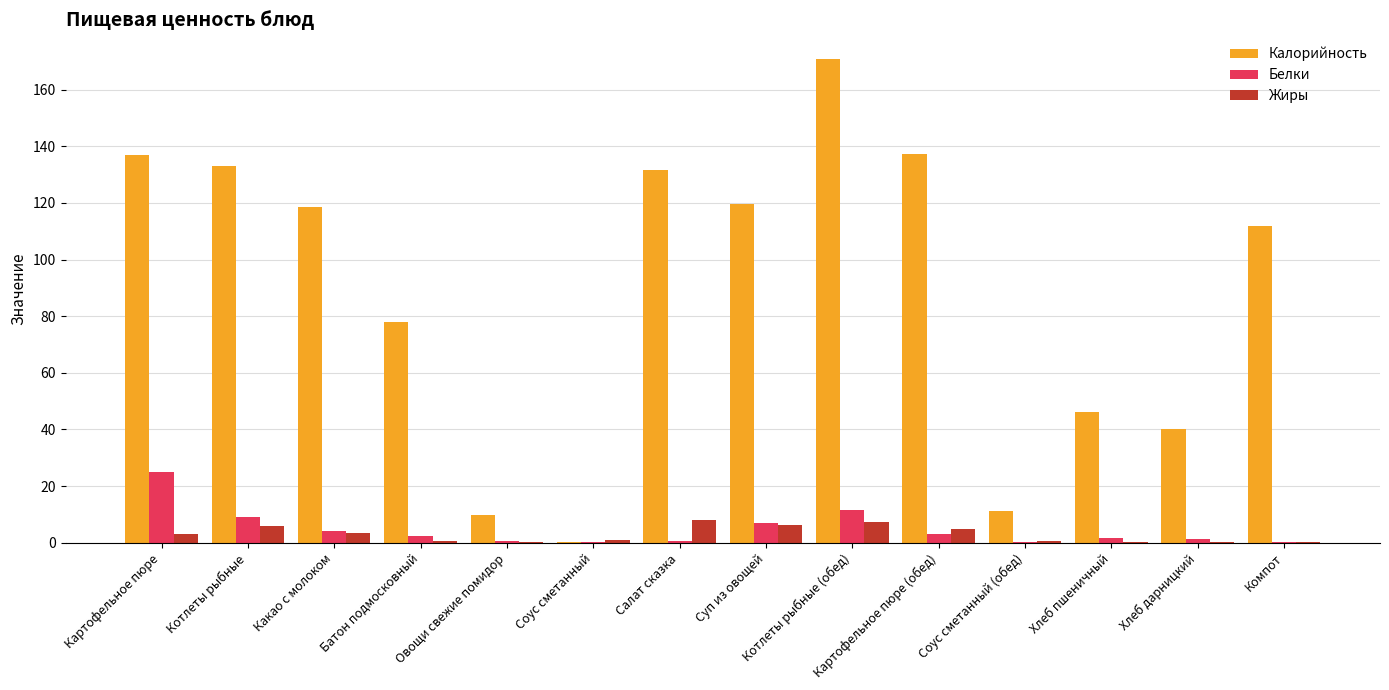

At which category is the sum across all series the highest?

Котлеты рыбные (обед)